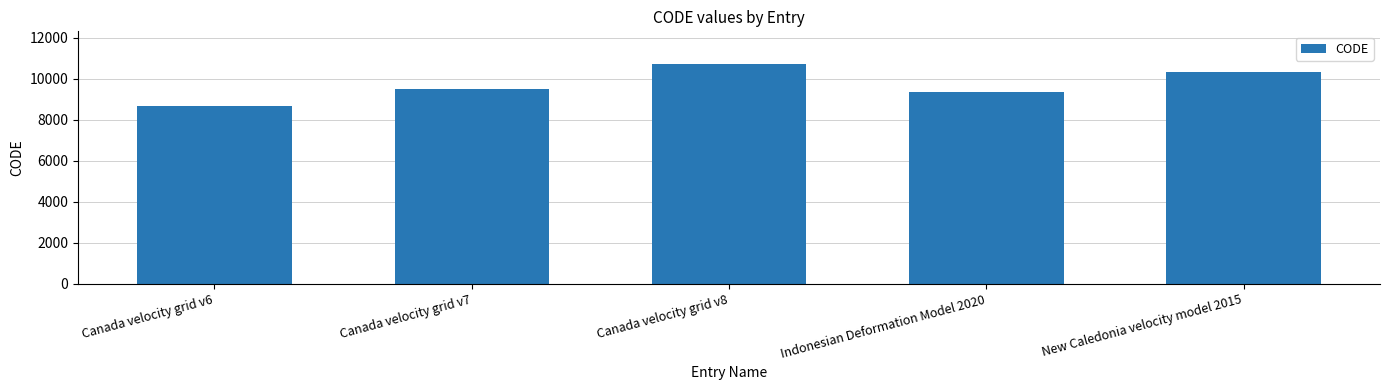

Rank the categories by value from highest to lowest.

Canada velocity grid v8, New Caledonia velocity model 2015, Canada velocity grid v7, Indonesian Deformation Model 2020, Canada velocity grid v6